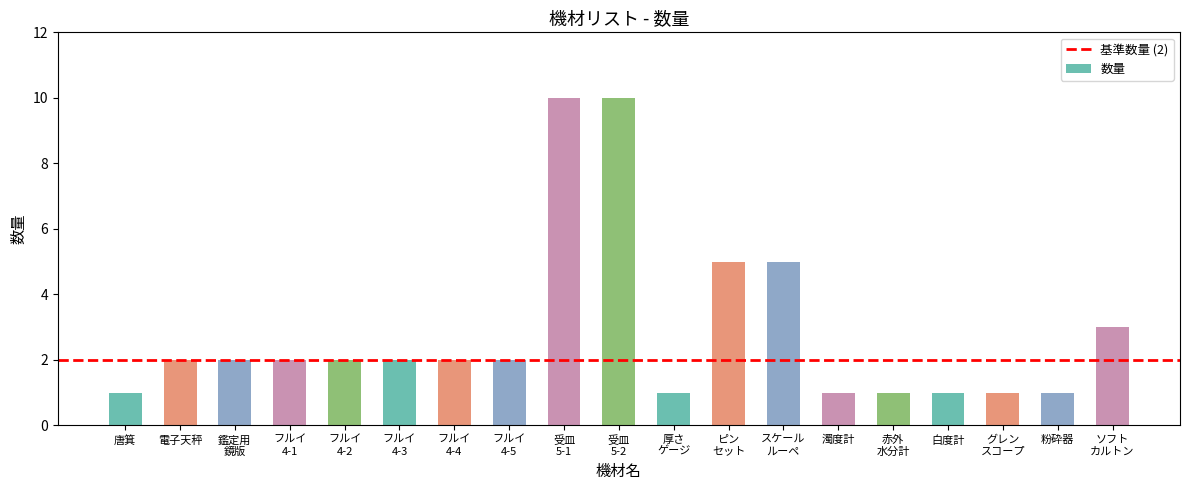

Count the number of data series in this chart.

1